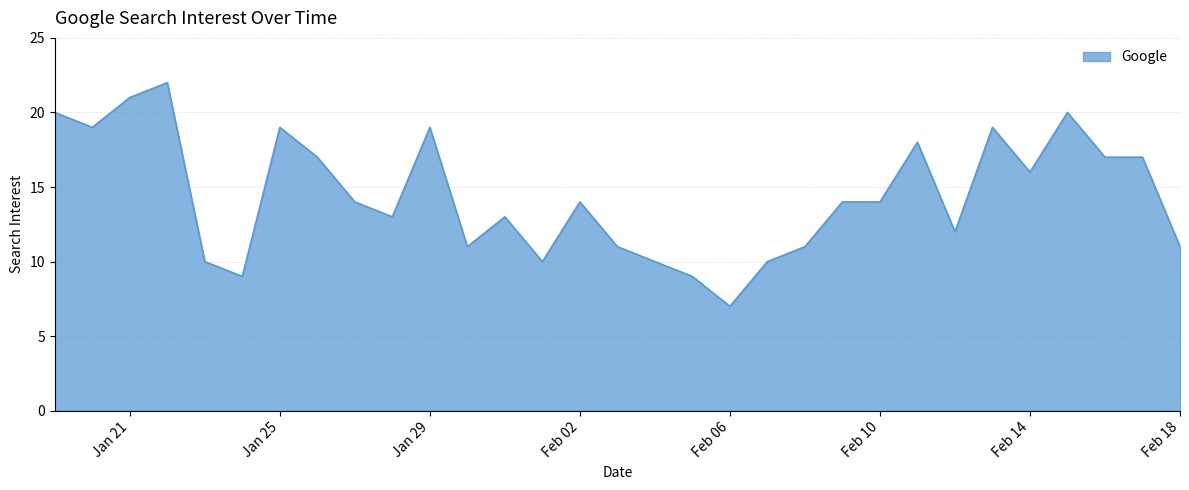

What is the greatest value displayed?

22